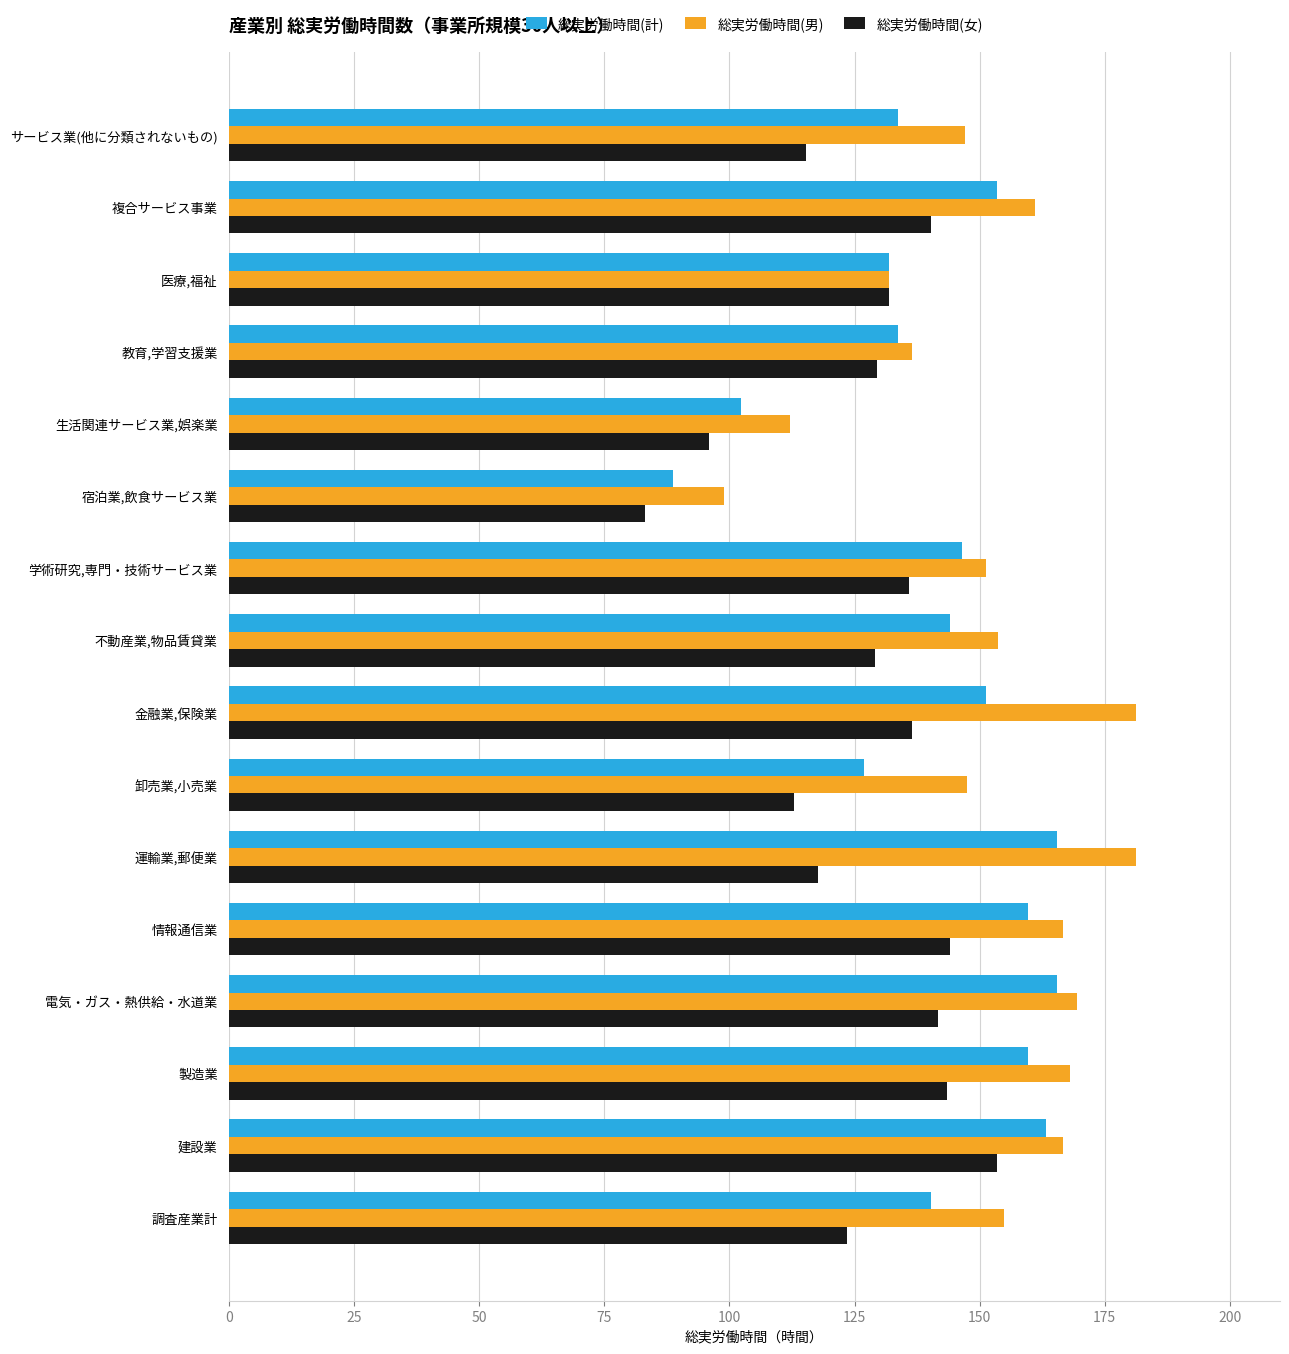

List the series in order of their overall mean, highest first.

総実労働時間(男), 総実労働時間(計), 総実労働時間(女)